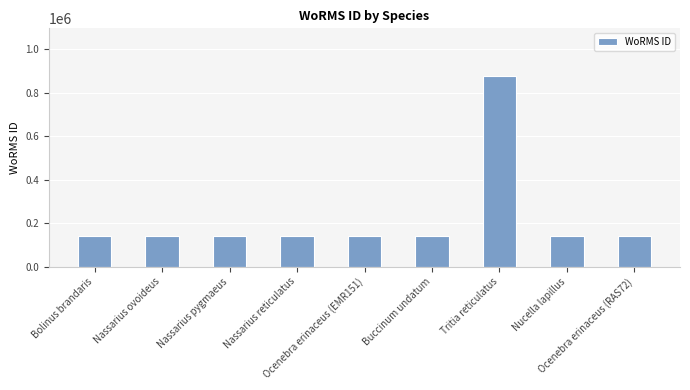

True or false: the data shows 28281 at Nassarius reticulatus.

False